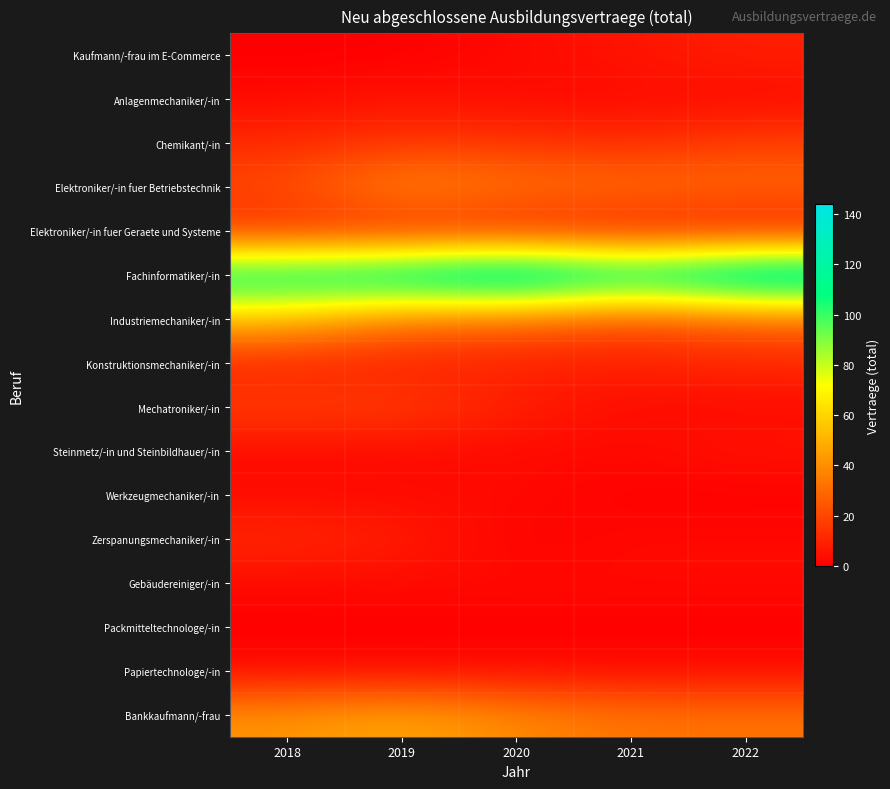

At which category is the sum across all series the highest?

2019